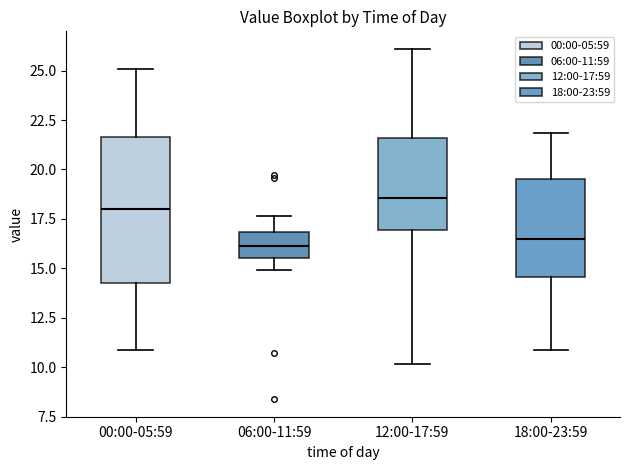

Which box has the highest median line?

12:00-17:59